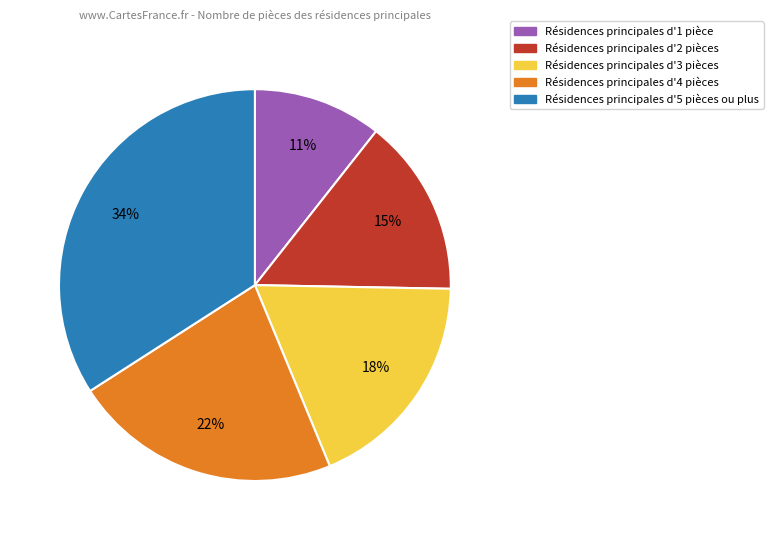

To the nearest percent, what is the average slice percentage?

20%